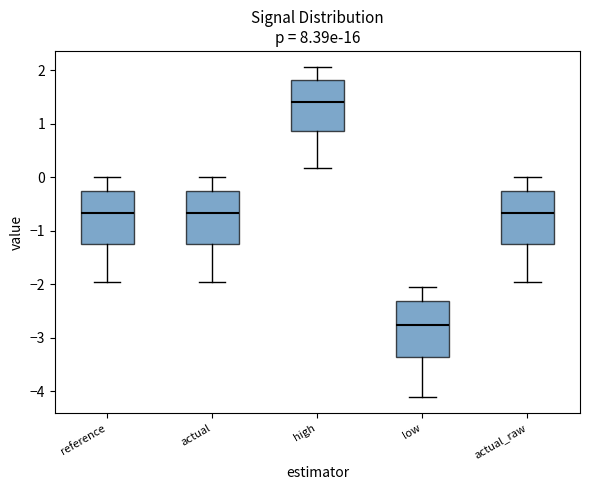

Where does the median line of the box for actual sit on the y-axis? The values are not printed on the chart, so give them approximately, as read against the axis.

-0.7